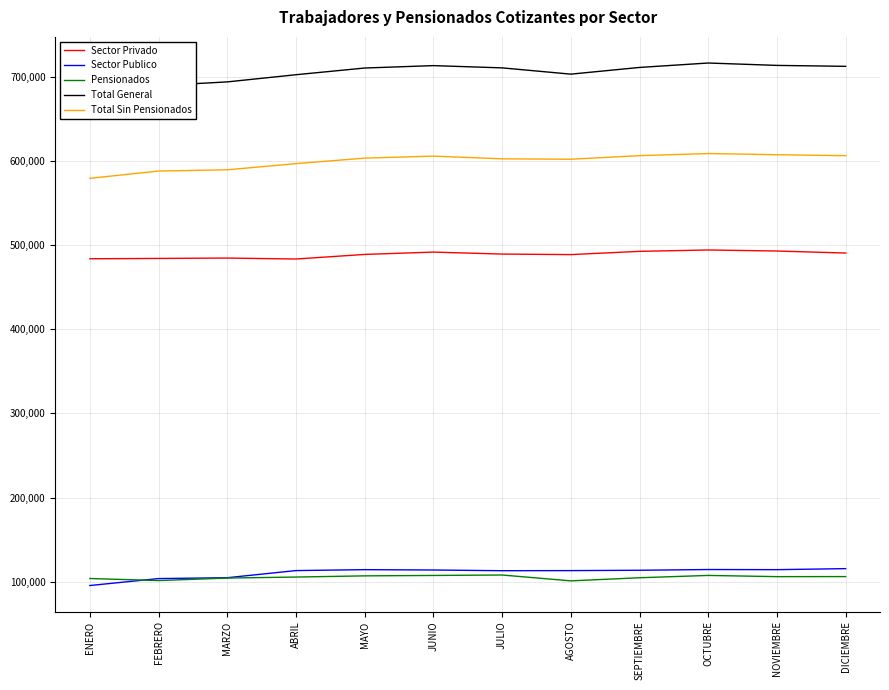

What position from the right is NOVIEMBRE?

2